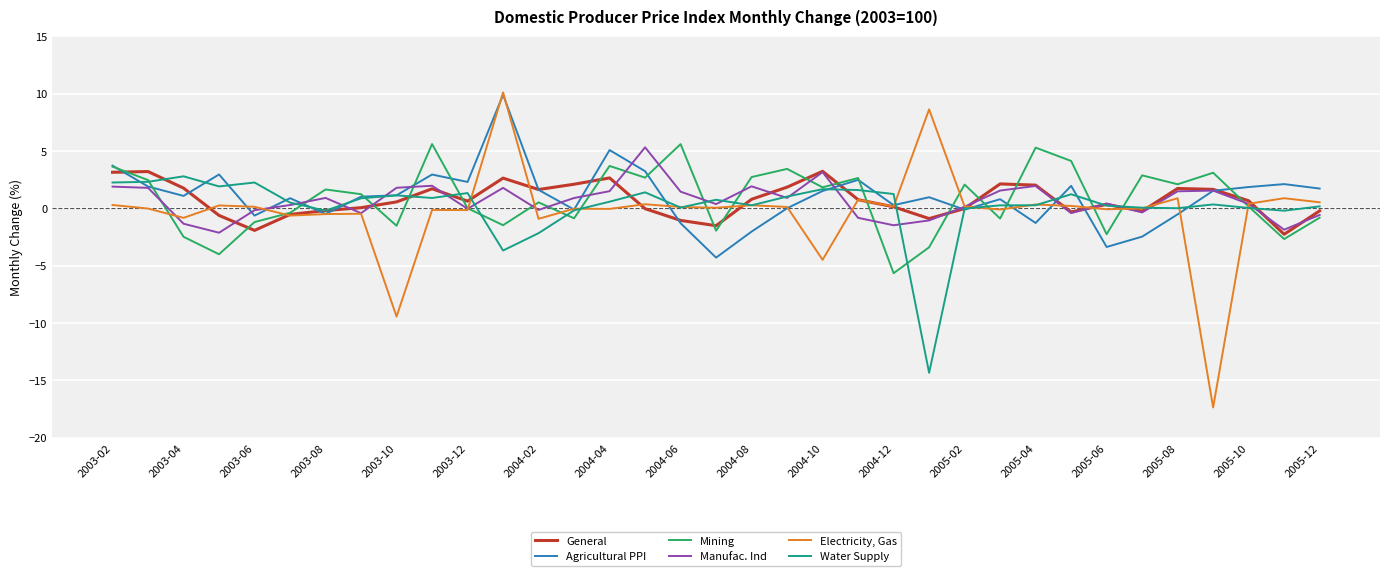

Rank the series by their maximum value, from lowest to highest.

Water Supply, General, Manufac. Ind, Mining, Agricultural PPI, Electricity, Gas